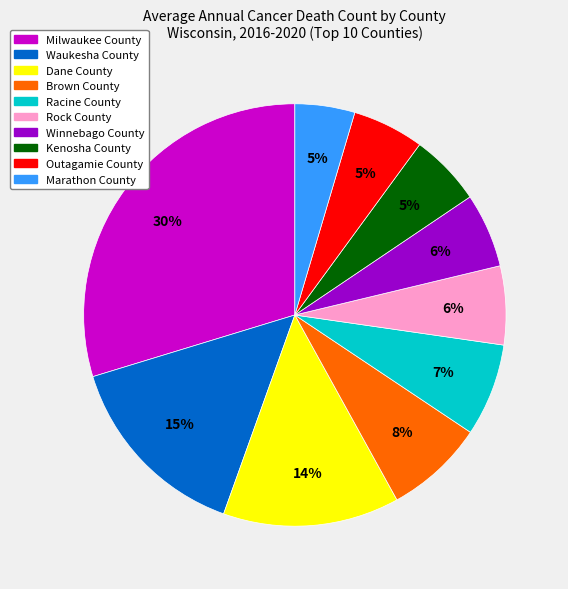

Which has a higher value, Dane County or Winnebago County?

Dane County